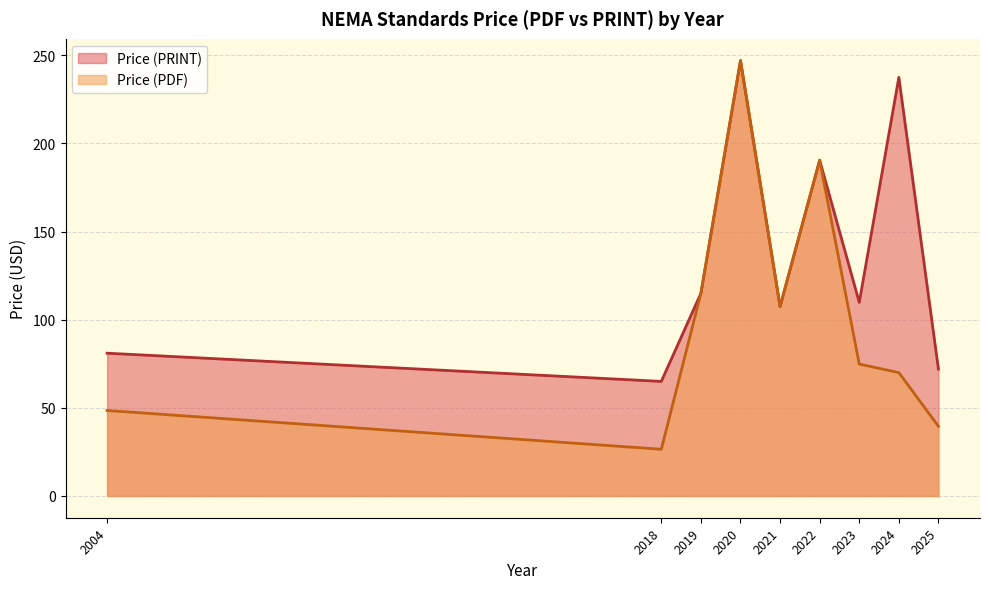

Does the chart display data point markers on the line(s)?

No